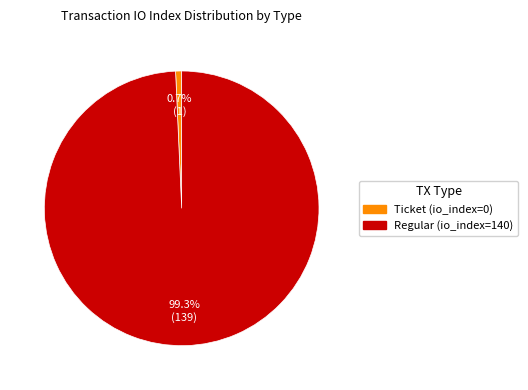

Rank the categories by value from highest to lowest.

Regular (io_index=140), Ticket (io_index=0)